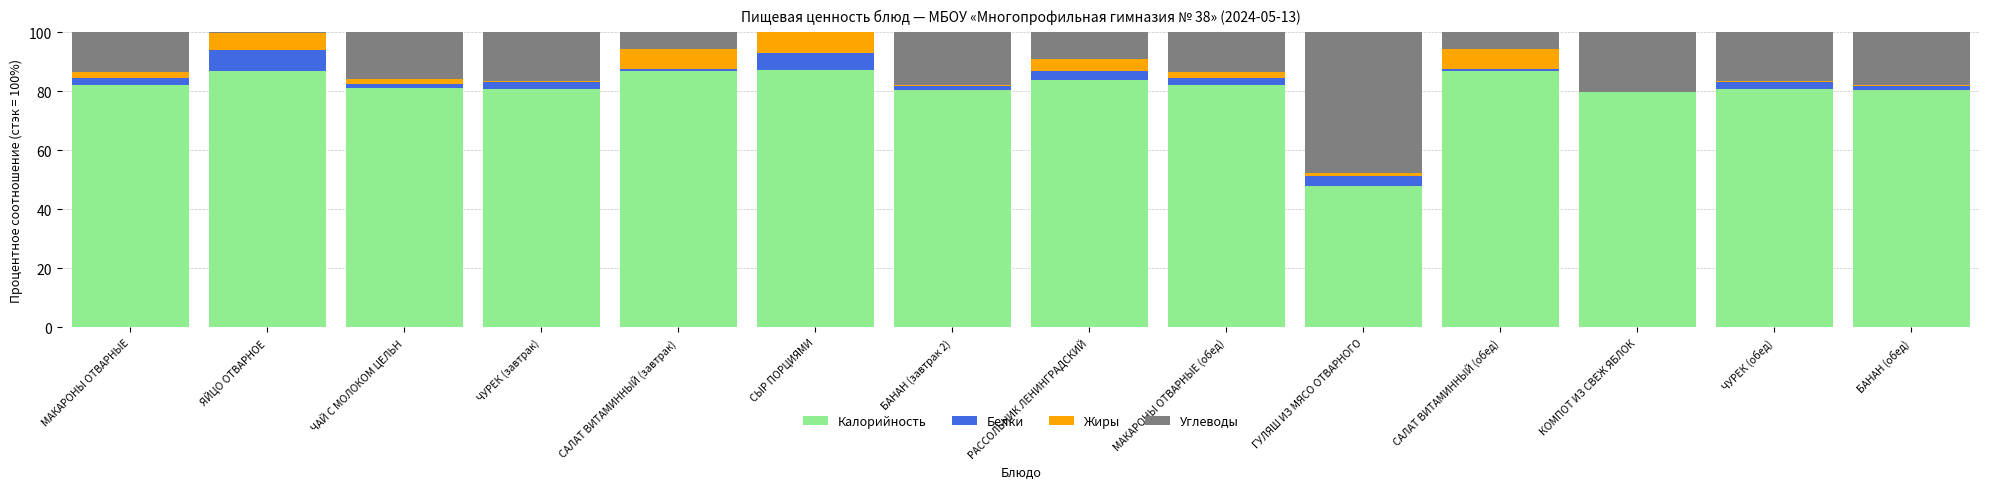

What is the maximum value for Калорийность?

87.2